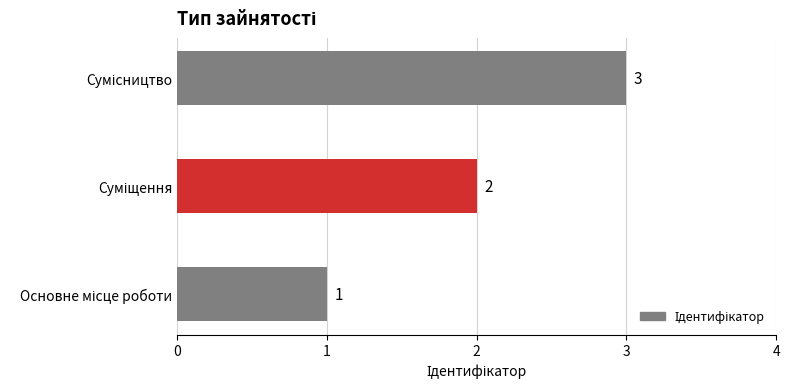

What is the sum of all values?

6